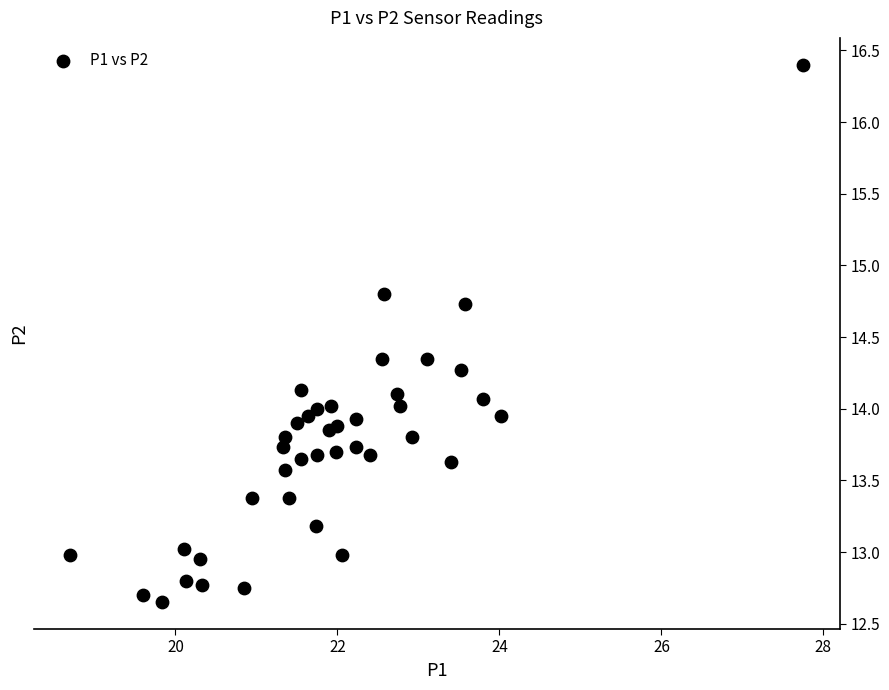

How many data points are displayed?

40